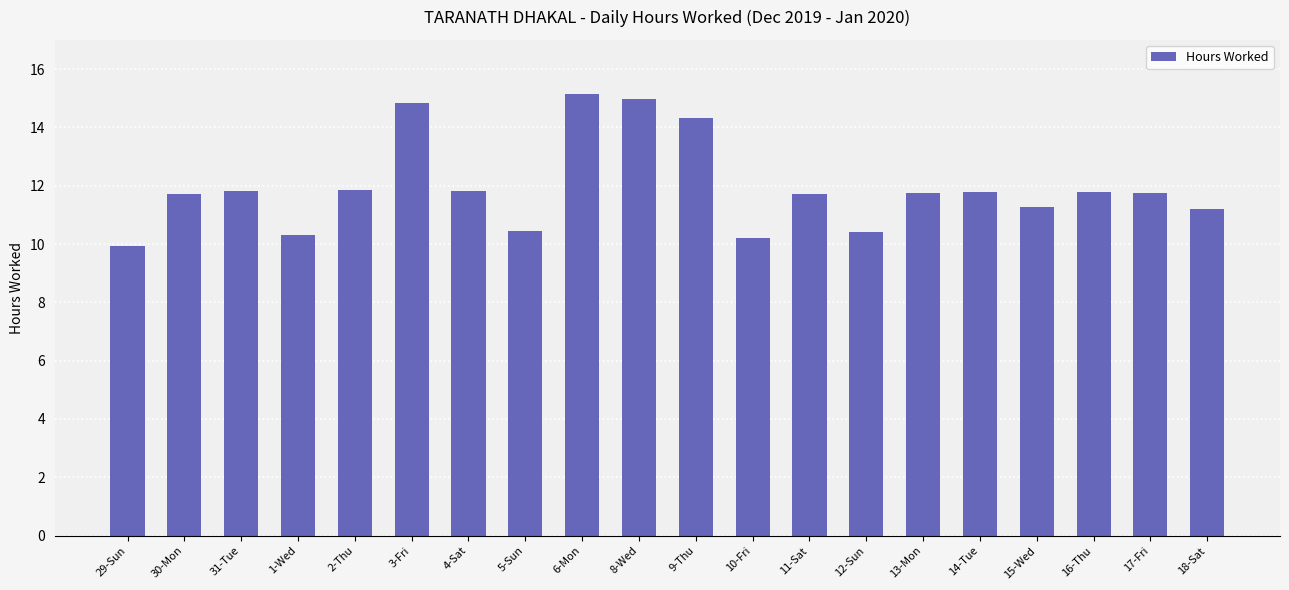

What is the average value?

12.0